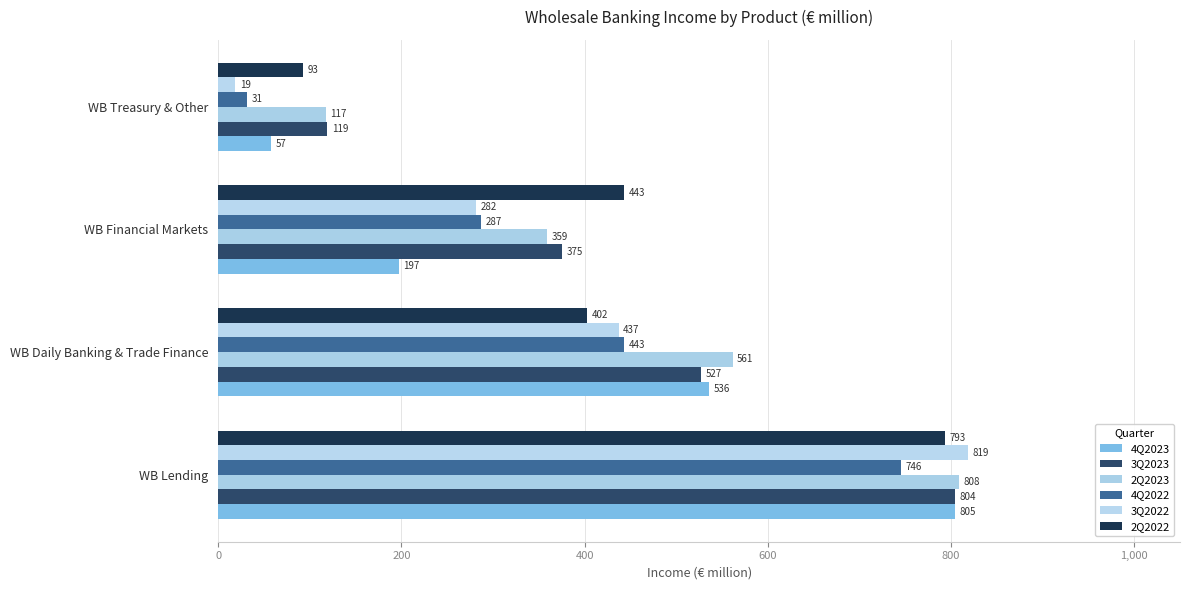

At how many categories does at least one series exceed 432?

3